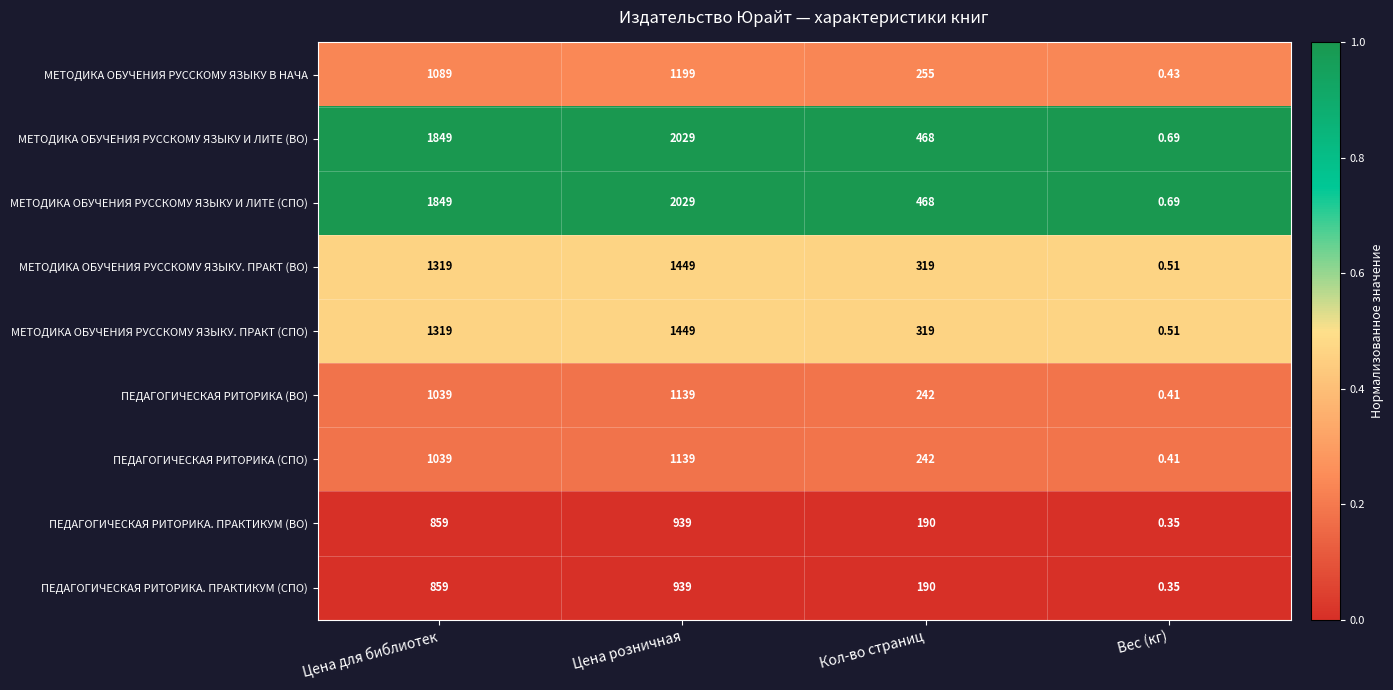

Where is МЕТОДИКА ОБУЧЕНИЯ РУССКОМУ ЯЗЫКУ И ЛИТЕ (СПО) nearest to the value 1014?

Кол-во страниц